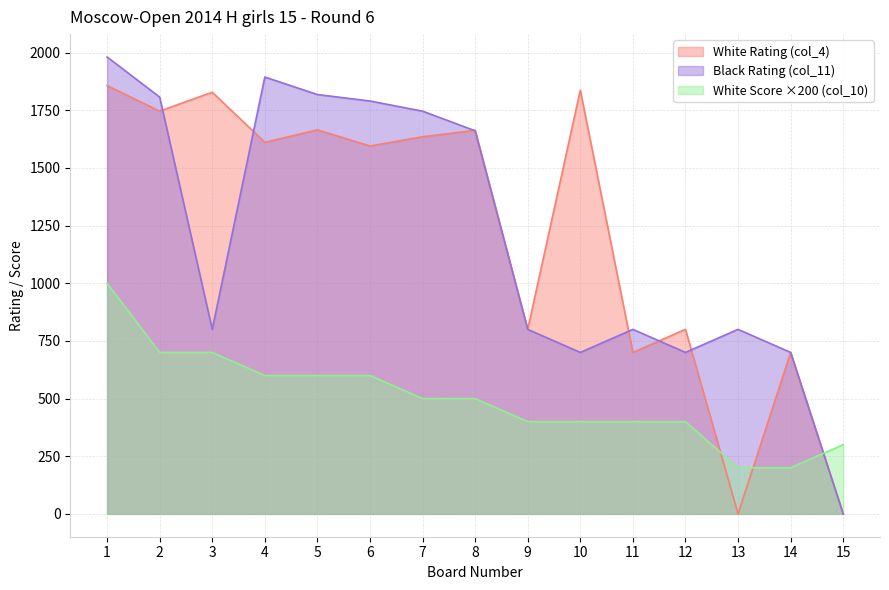

Rank the categories by White Rating (col_4) value from highest to lowest.

1, 10, 3, 2, 5, 8, 7, 4, 6, 9, 12, 11, 14, 13, 15